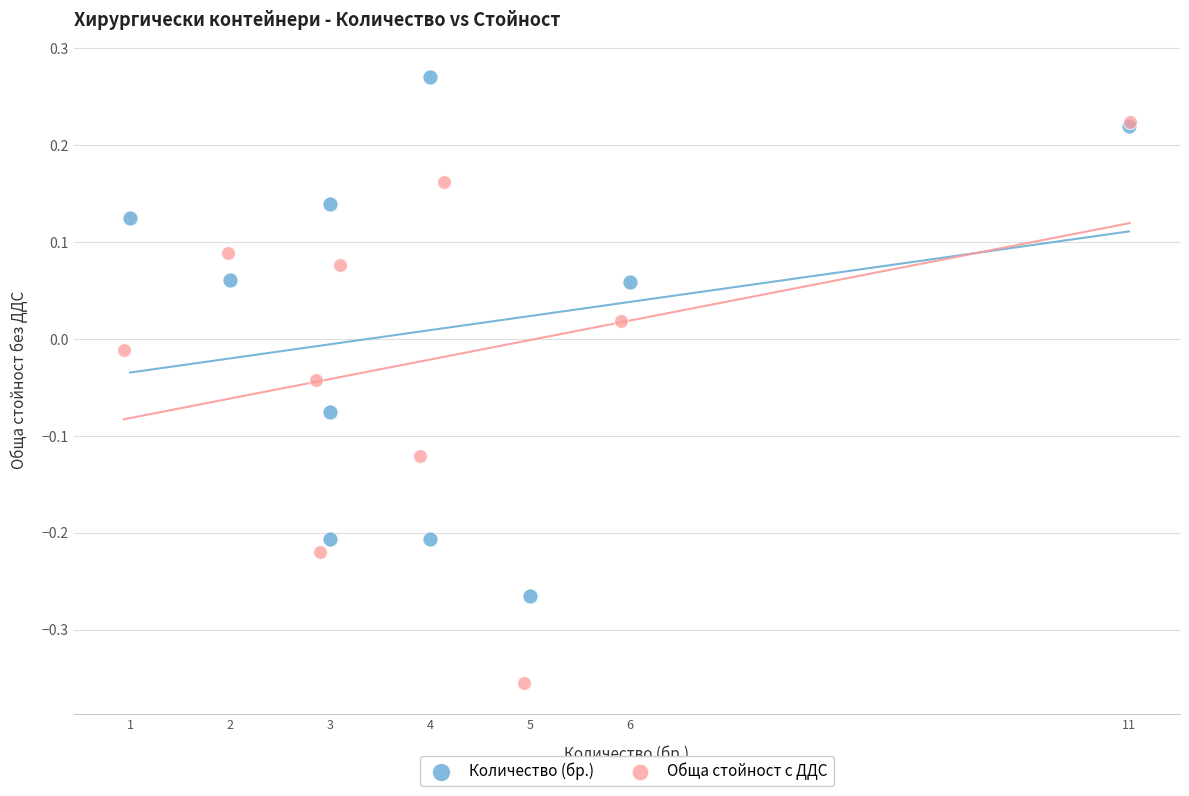

What are all the series names shown in the legend?

Количество (бр.), Обща стойност с ДДС